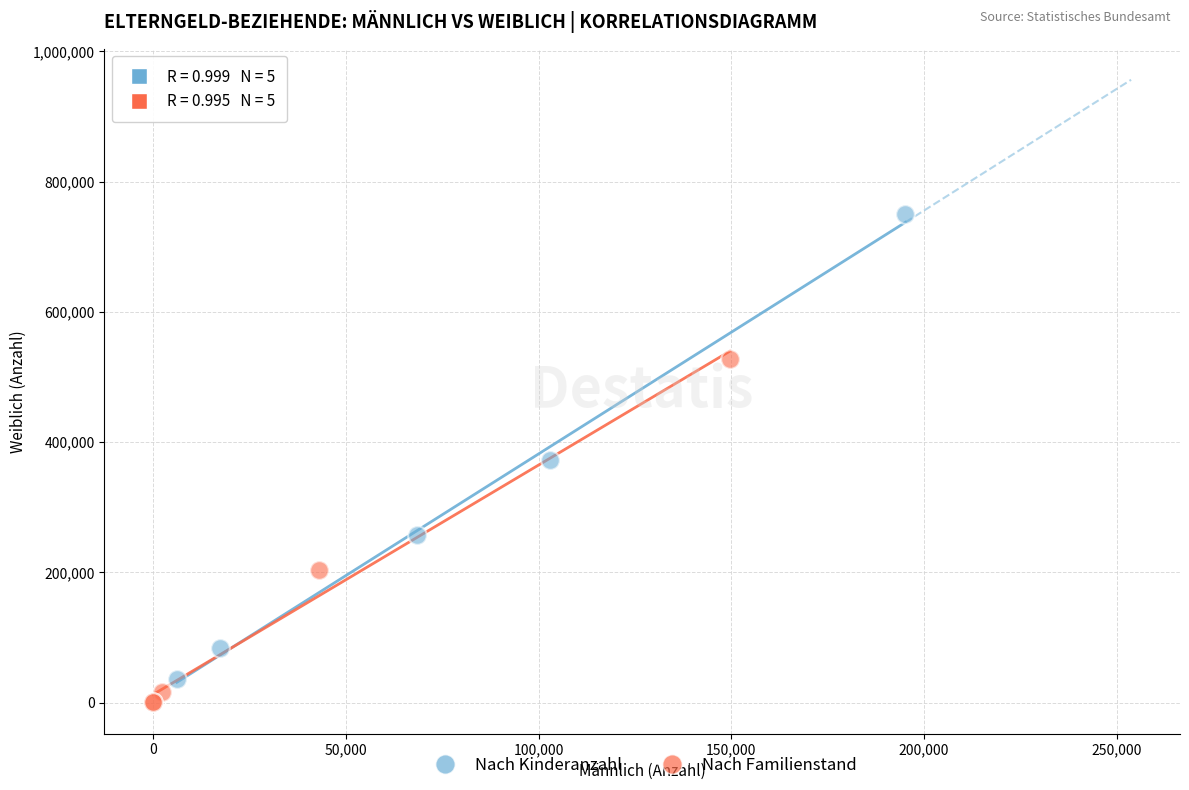

Which series has the widest spread of Y values?

Nach Kinderanzahl